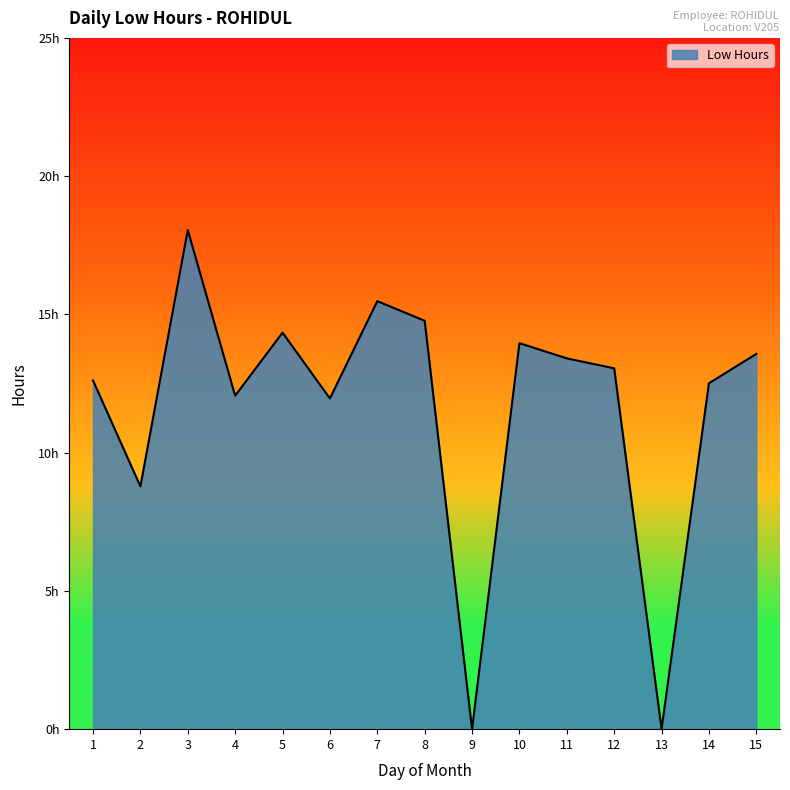

The value at 3 is 30.1. True or false?

False